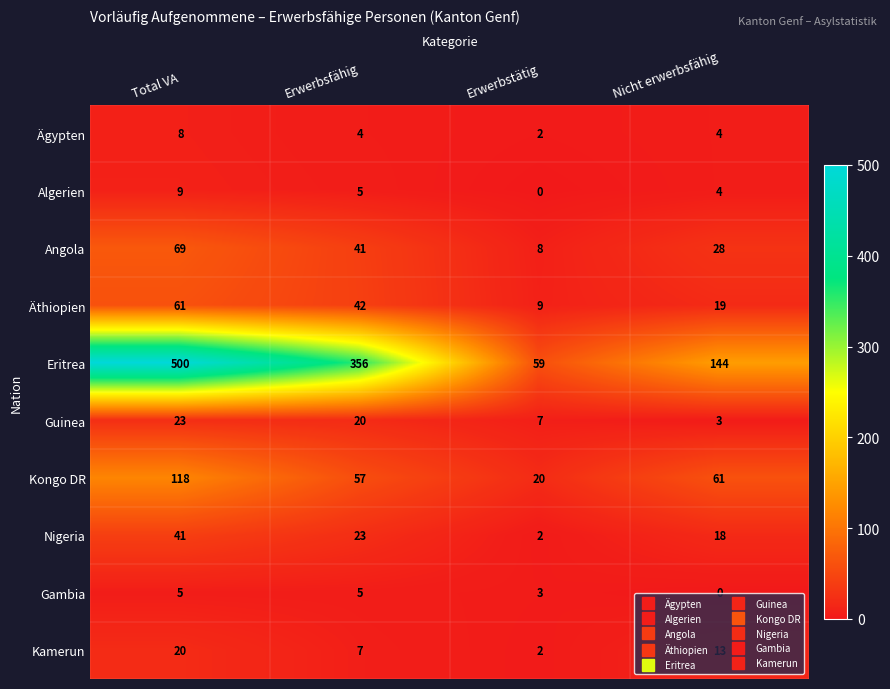

Between Erwerbsfähig and Erwerbstätig, which series saw the biggest shift?

Eritrea